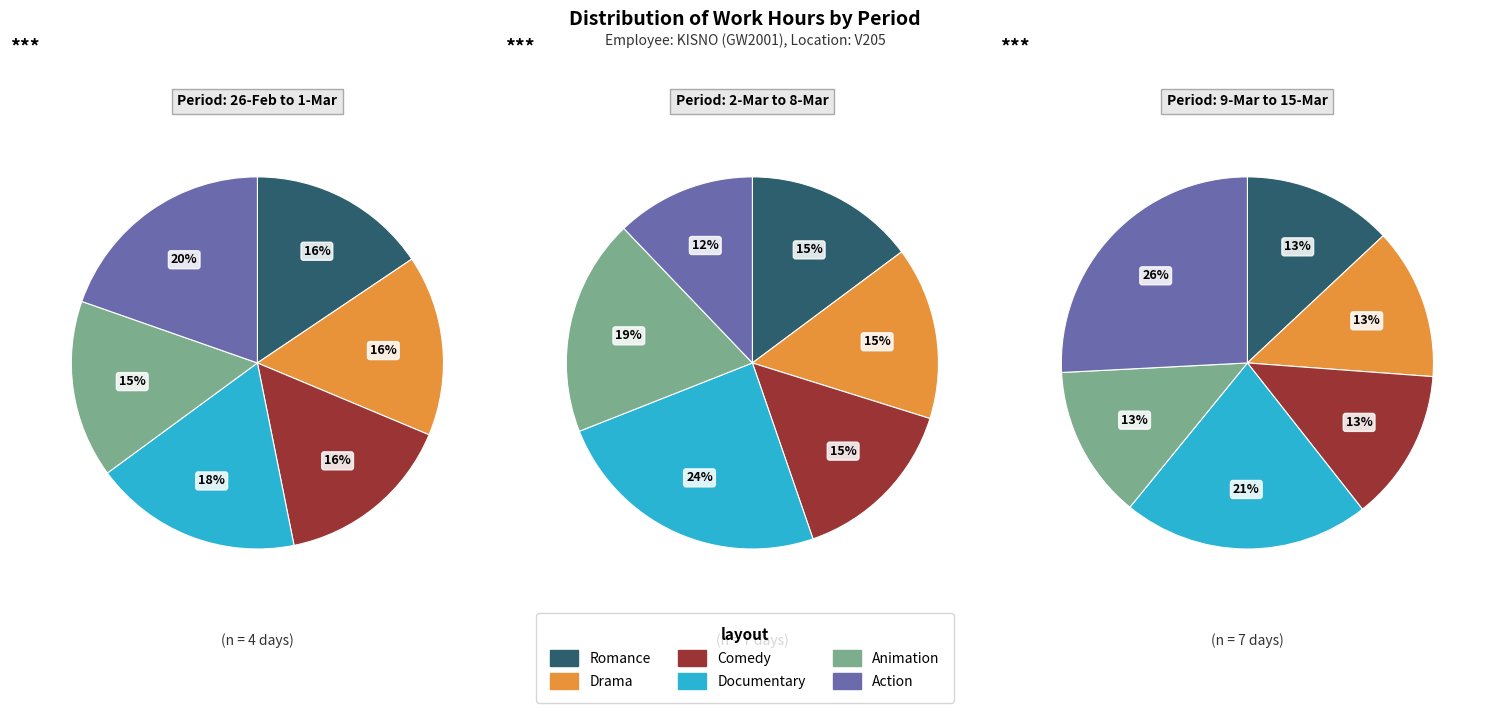

Rank the series by their maximum value, from lowest to highest.

Comedy, Romance, Drama, Animation, Documentary, Action